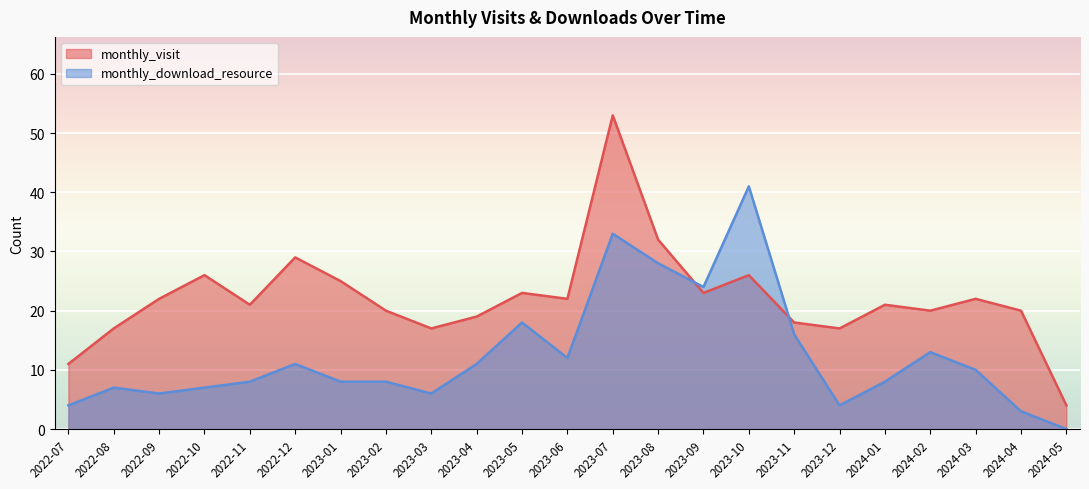

Reading left to right, transcribe all the data shown in this chart.

monthly_visit: 2022-07=11	2022-08=17	2022-09=22	2022-10=26	2022-11=21	2022-12=29	2023-01=25	2023-02=20	2023-03=17	2023-04=19	2023-05=23	2023-06=22	2023-07=53	2023-08=32	2023-09=23	2023-10=26	2023-11=18	2023-12=17	2024-01=21	2024-02=20	2024-03=22	2024-04=20	2024-05=4
monthly_download_resource: 2022-07=4	2022-08=7	2022-09=6	2022-10=7	2022-11=8	2022-12=11	2023-01=8	2023-02=8	2023-03=6	2023-04=11	2023-05=18	2023-06=12	2023-07=33	2023-08=28	2023-09=24	2023-10=41	2023-11=16	2023-12=4	2024-01=8	2024-02=13	2024-03=10	2024-04=3	2024-05=0